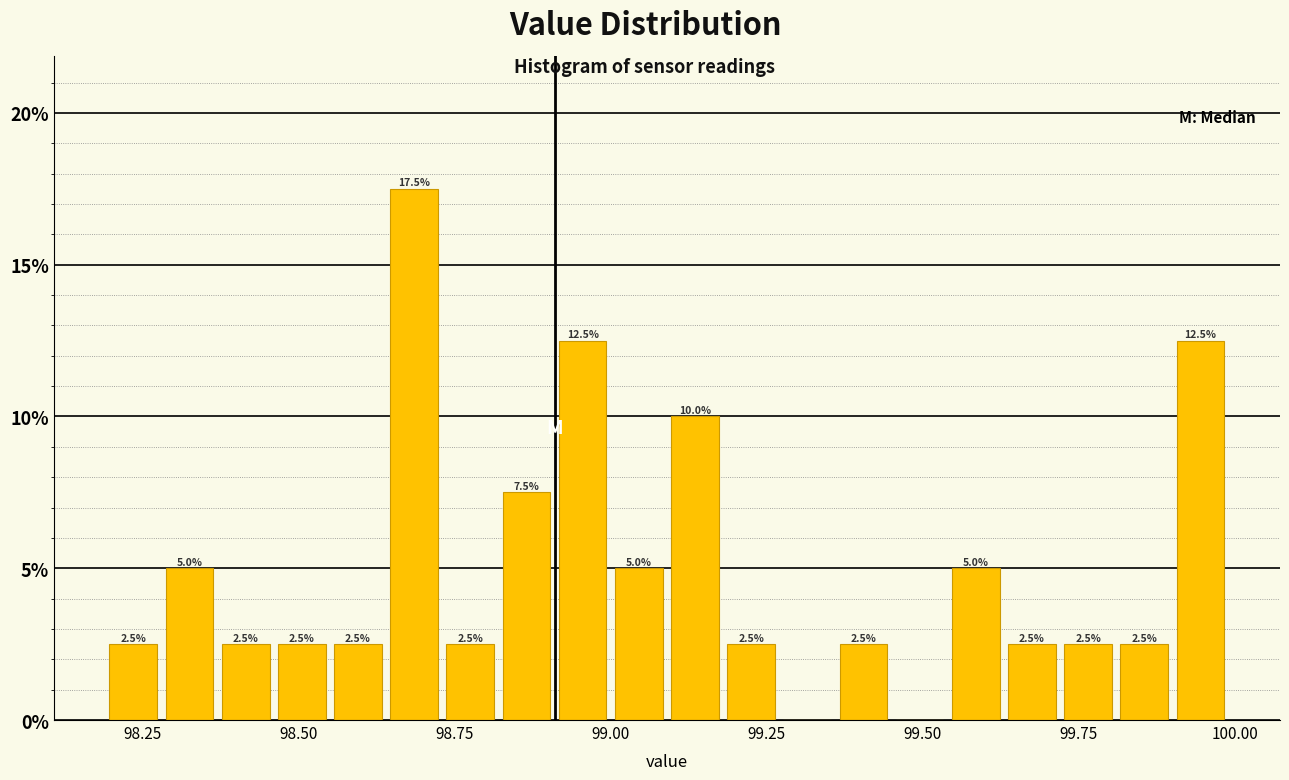

Read against the x-axis, roughly where is the centre of the tallest bar?

98.70